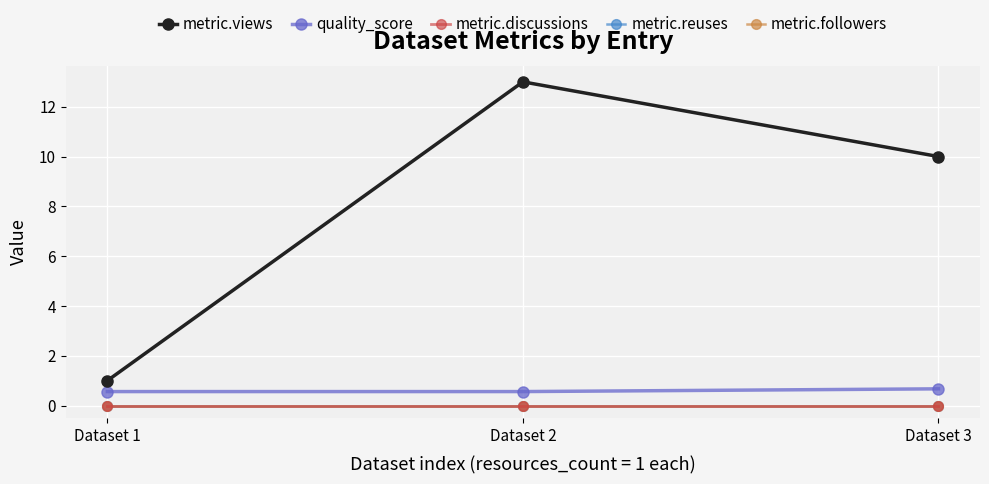

At which label does metric.views reach its minimum?

Dataset 1